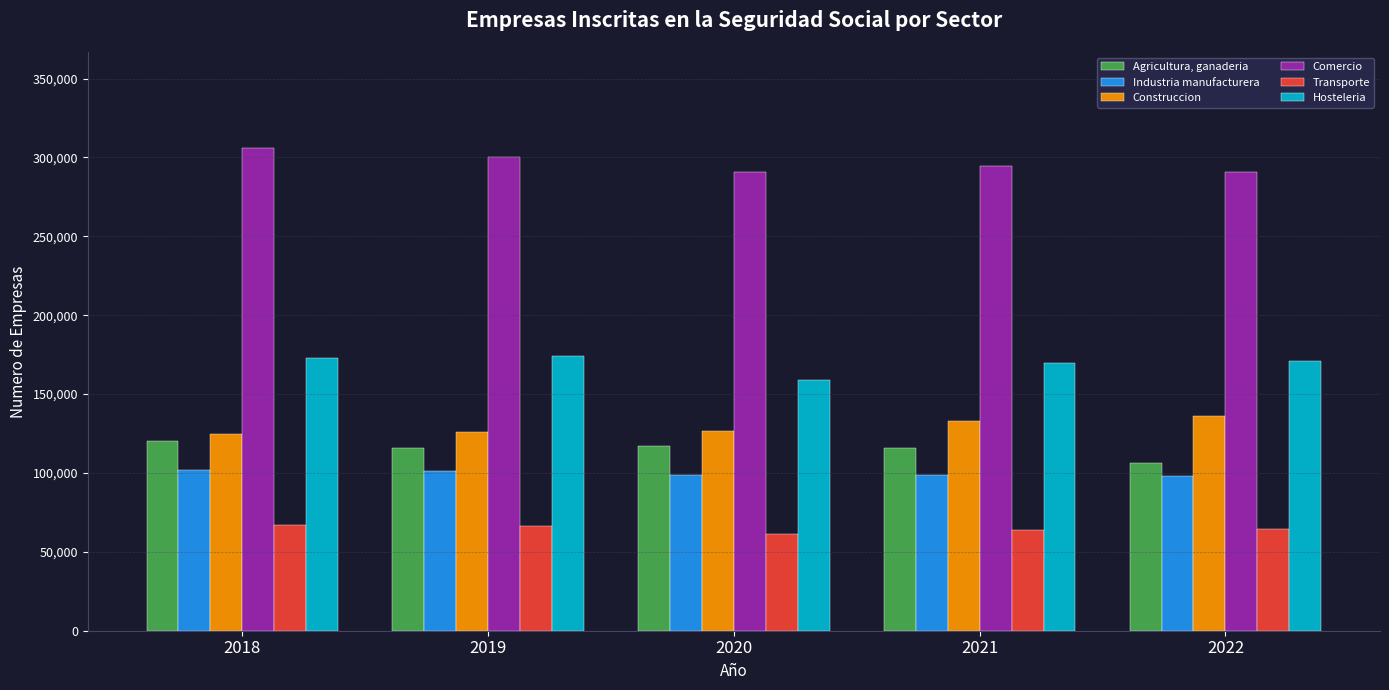

Count the number of categories in the chart.

5